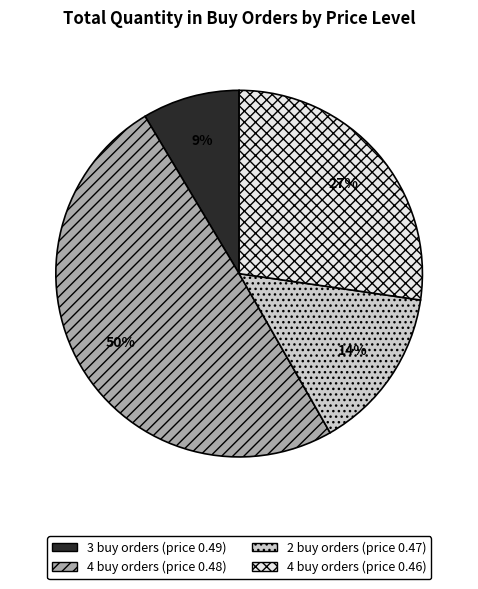

What percentage is the 4 buy orders (price 0.48) slice, to the nearest percent?

50%